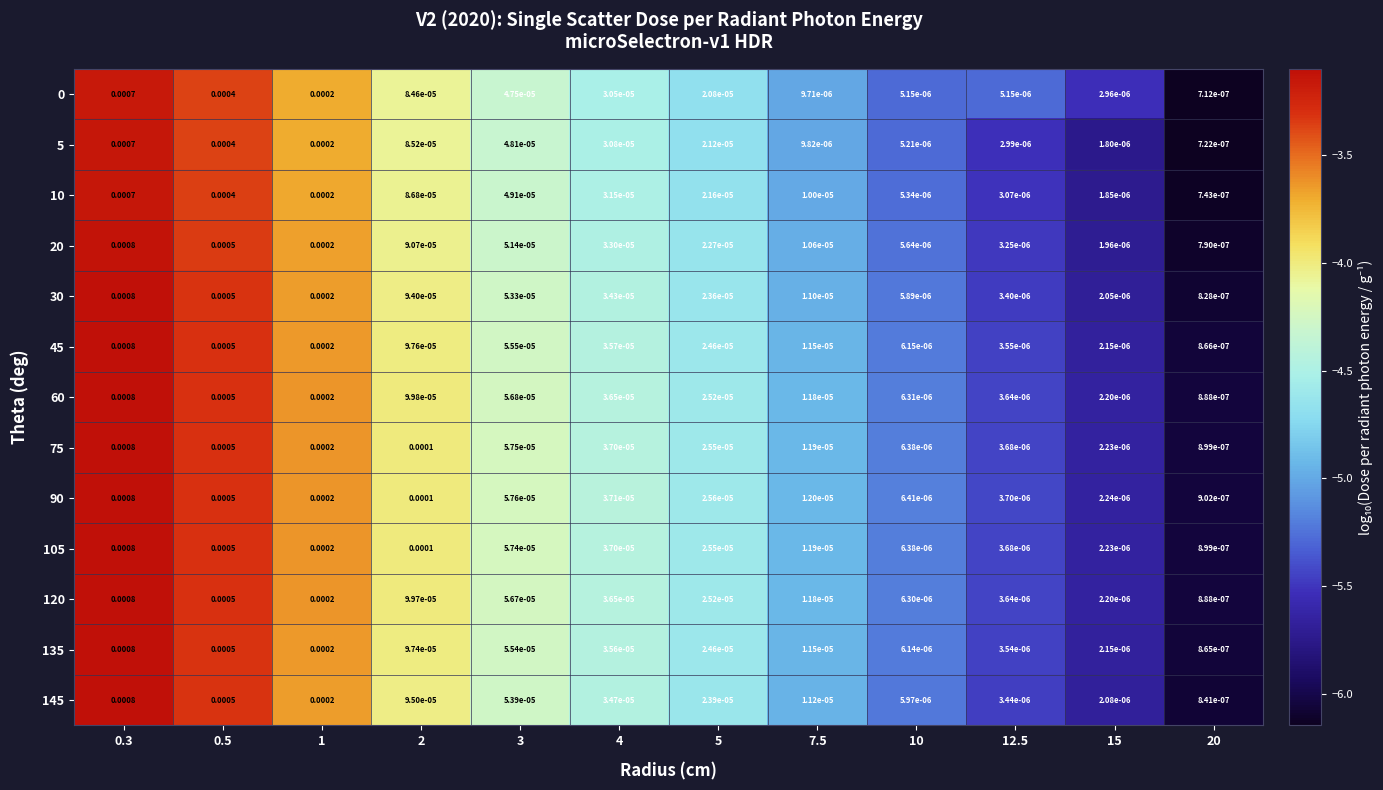

Is the value of 5 at 20 greater than the value of 60 at 10?

No